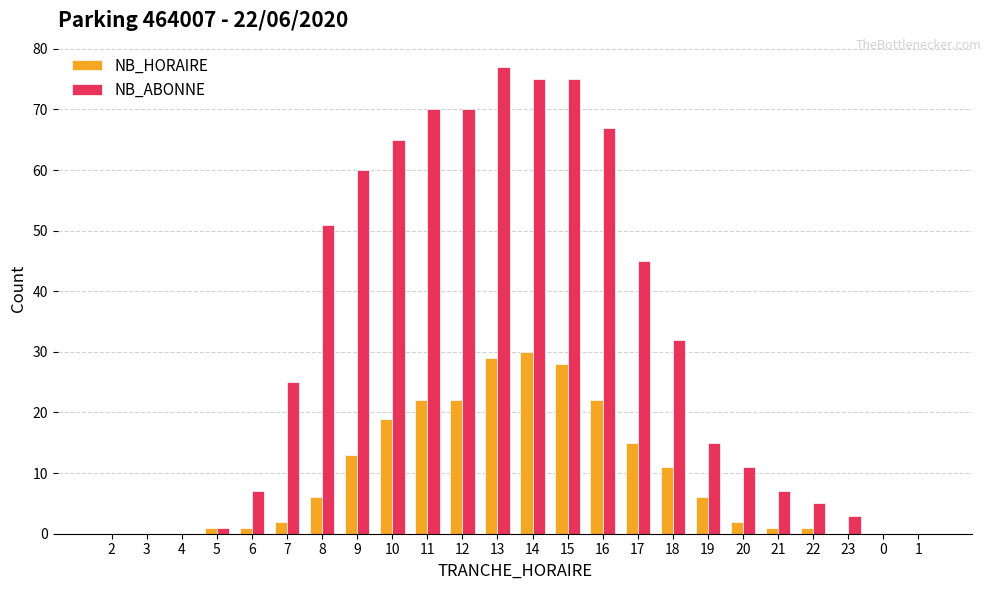

Which series has the widest spread of values?

NB_ABONNE